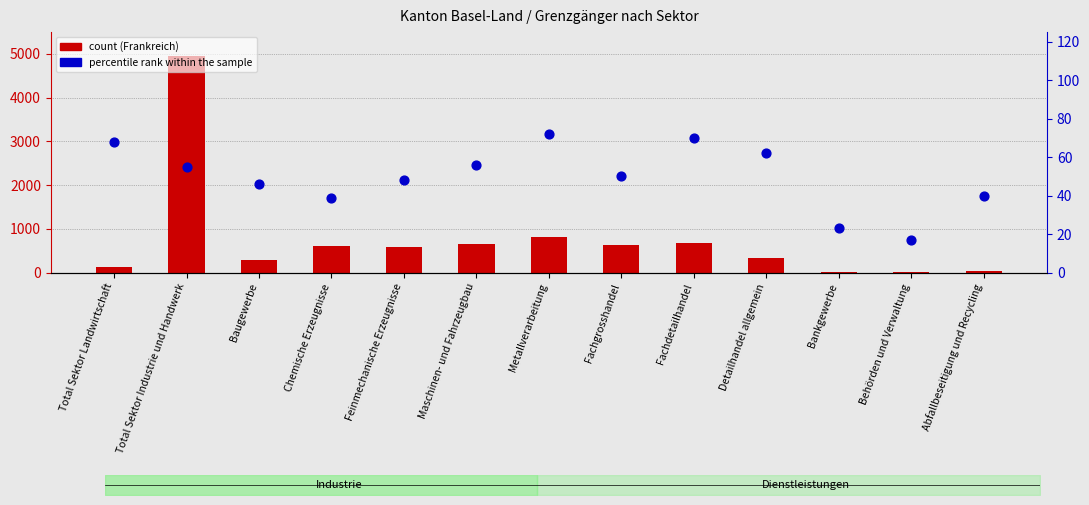

What is the total value across all series at Bankgewerbe?

32